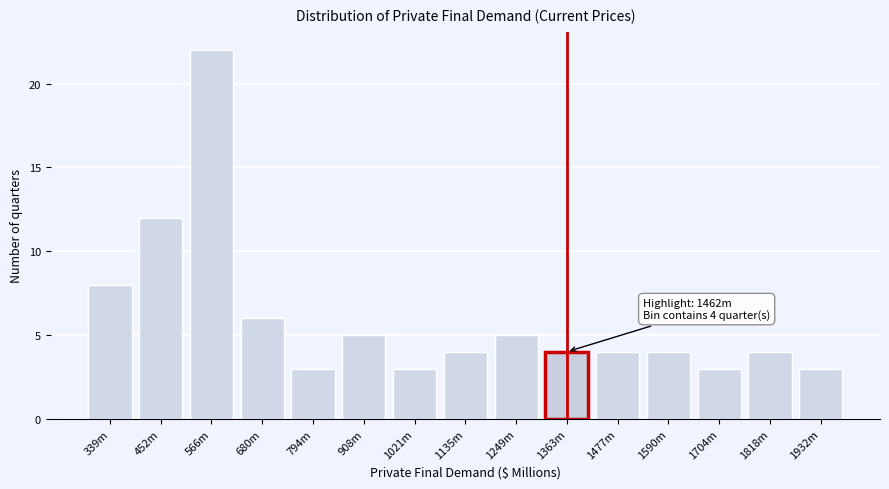

Reading right to left, extract all data points from this chart.

3	4	3	4	4	4	5	4	3	5	3	6	22	12	8